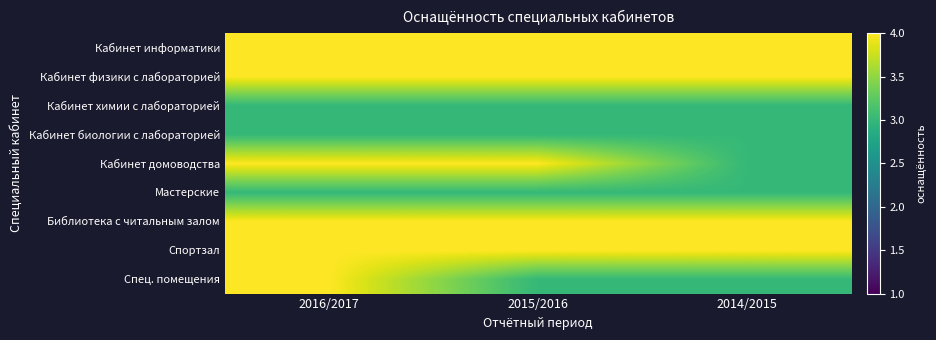

At how many categories does at least one series exceed 3?

3